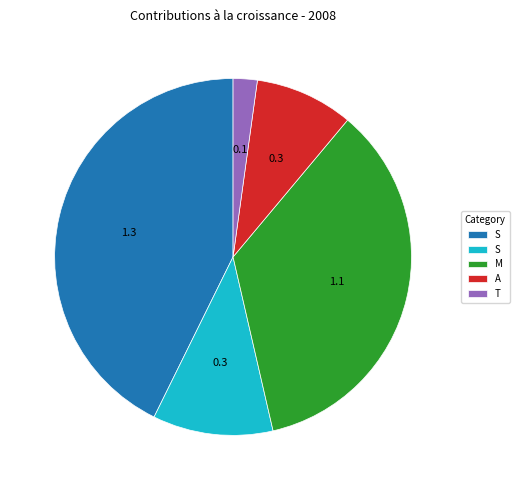

How many segments does this pie chart have?

5